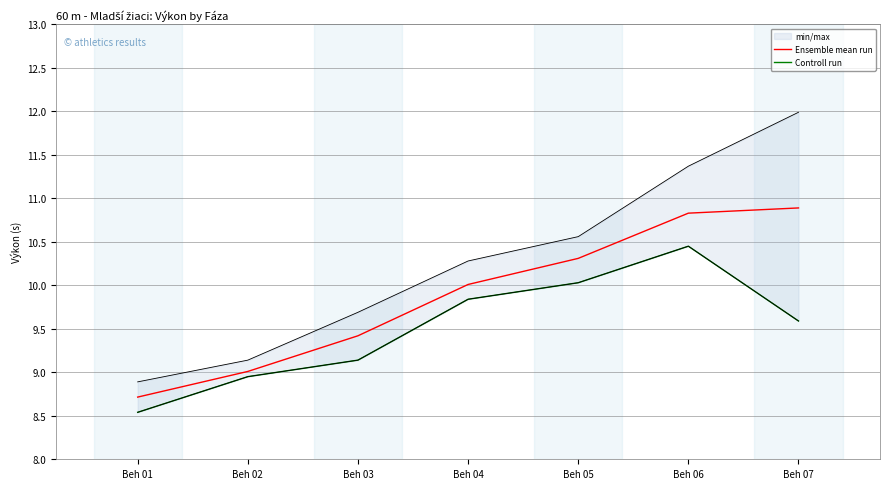

True or false: Ensemble mean run and Controll run cross at least once.

False